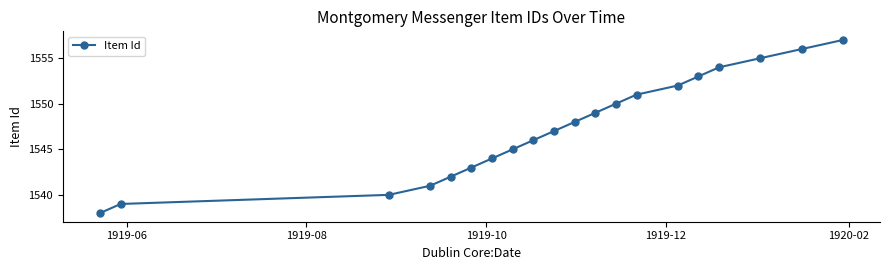

How many values are below 1548?

10